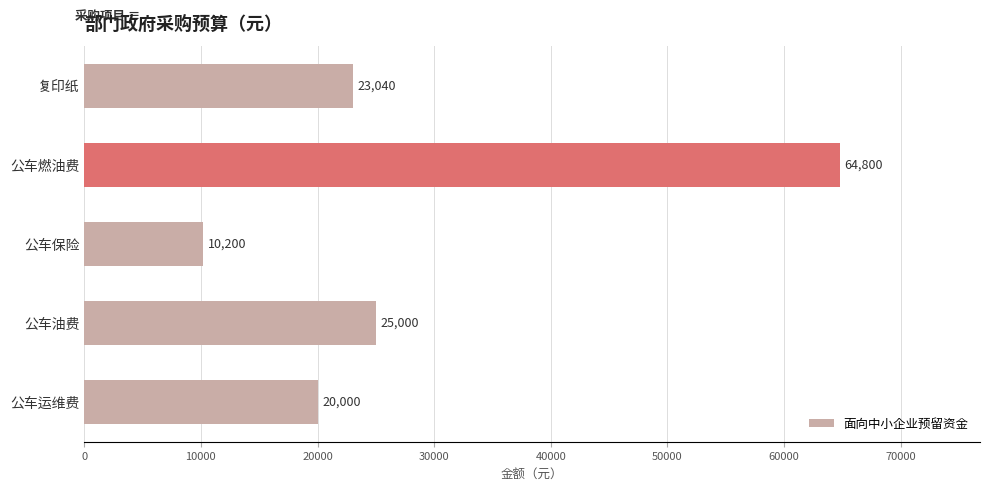

At which label is the value closest to 37500?

公车油费